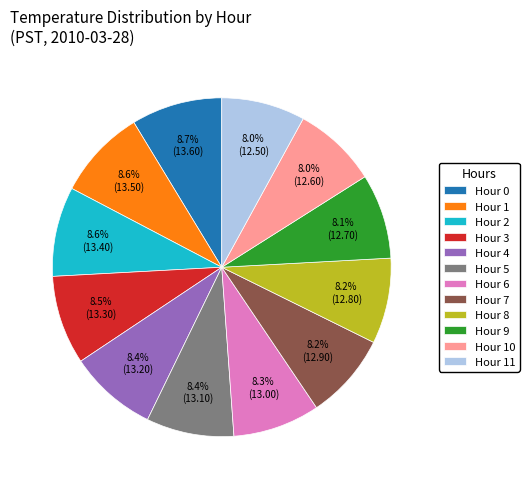

What percentage is the Hour 1 slice, to the nearest percent?

9%